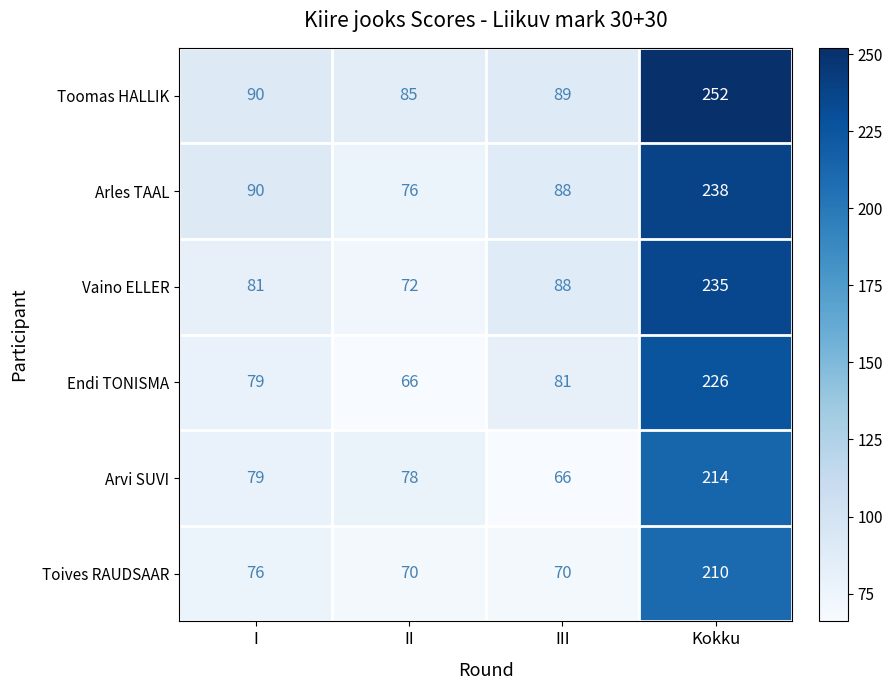

True or false: Arles TAAL has a value of 238 at Kokku.

True